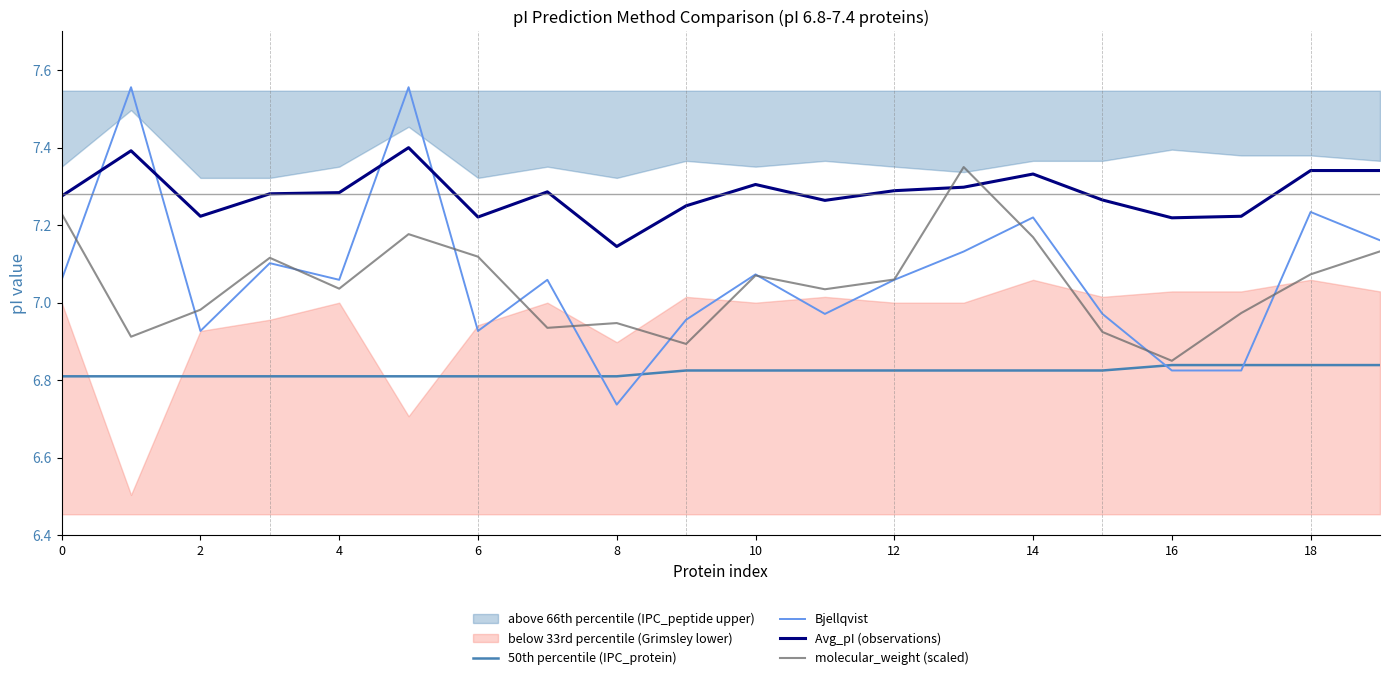

True or false: Avg_pI (observations) has more than 0 points higher than both neighbors.

True